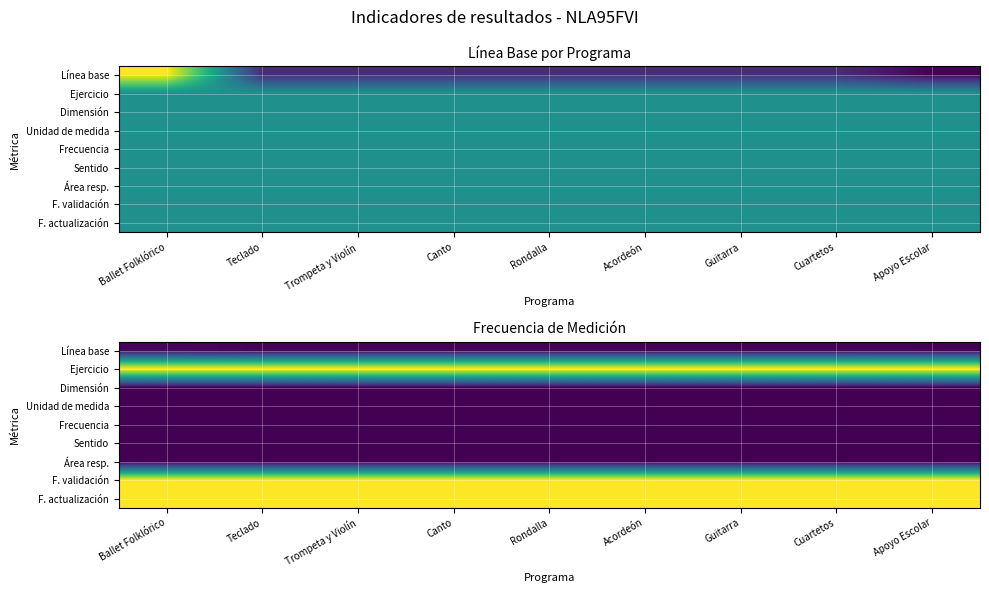

The F. actualización series shows 1.0 at Trompeta y Violín. True or false?

True